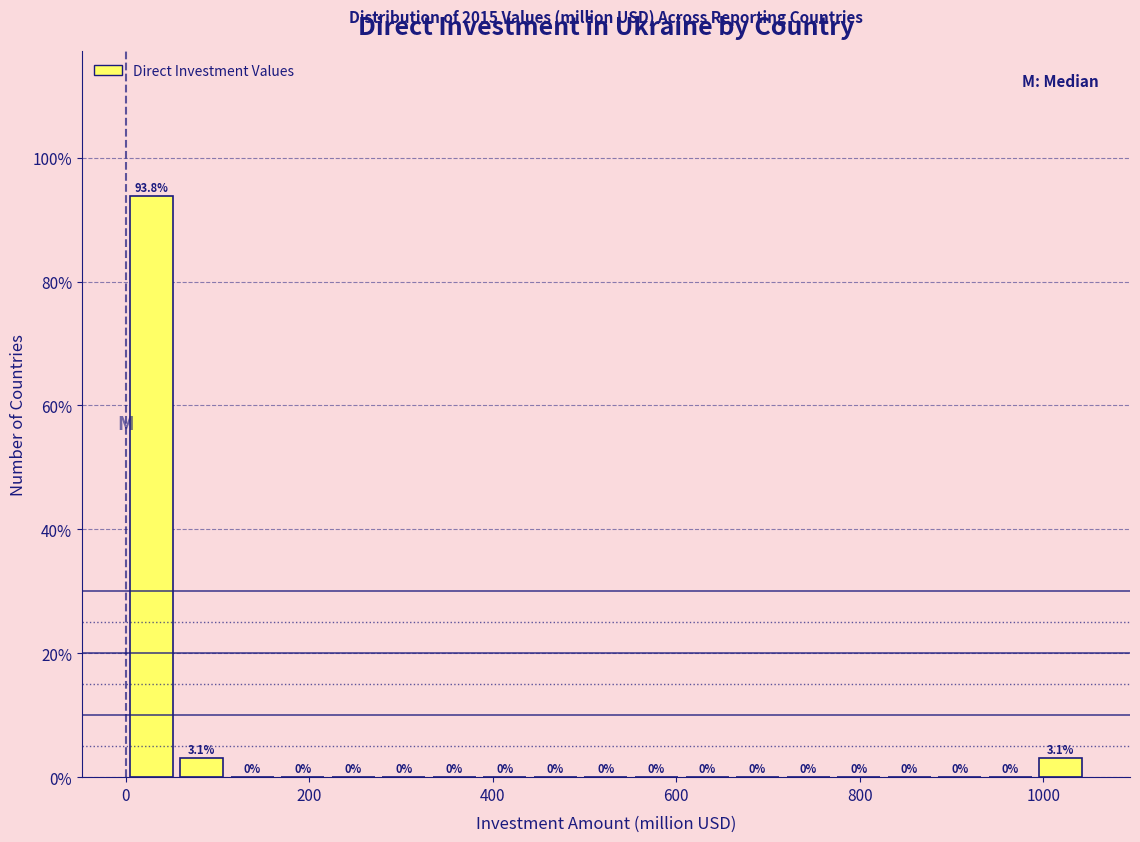

Read against the x-axis, roughly where is the centre of the tallest bar?

20